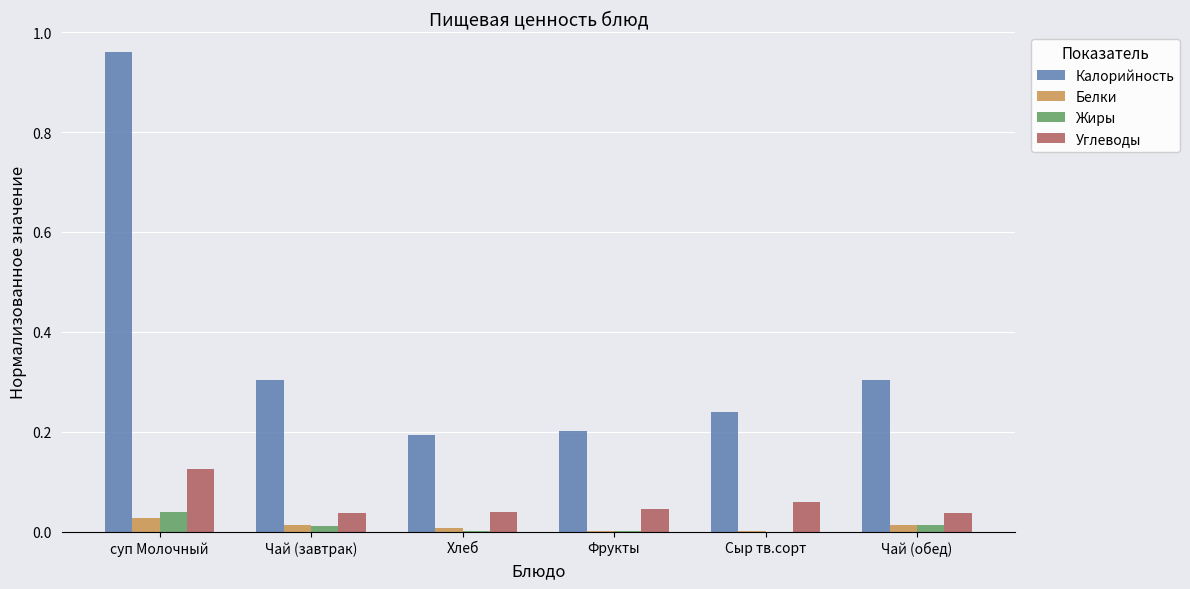

Which series has the largest total across all categories?

Калорийность